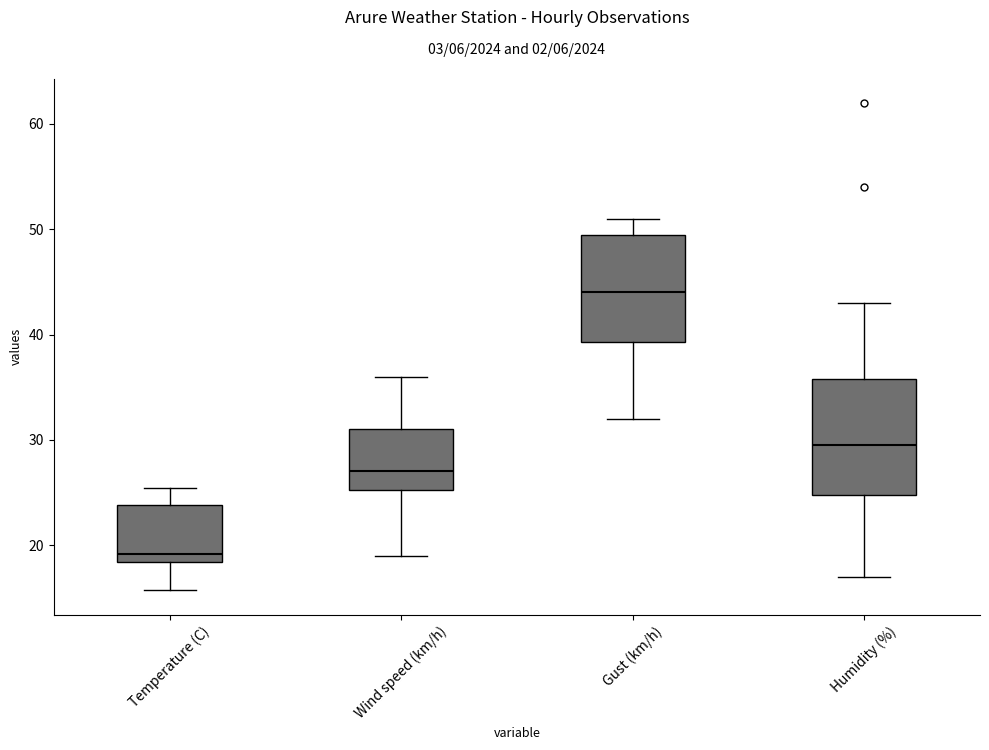

Reading left to right, read every box against the y-axis: the position of its median line, the range the box covers, and the ends of its whiskers. The values are not printed on the chart, so give them approximately, as read against the axis.

Temperature (C): median 19, box 18 to 24, whiskers 16 to 25
Wind speed (km/h): median 27, box 25 to 31, whiskers 19 to 36
Gust (km/h): median 44, box 39 to 50, whiskers 32 to 51
Humidity (%): median 30, box 25 to 36, whiskers 17 to 43